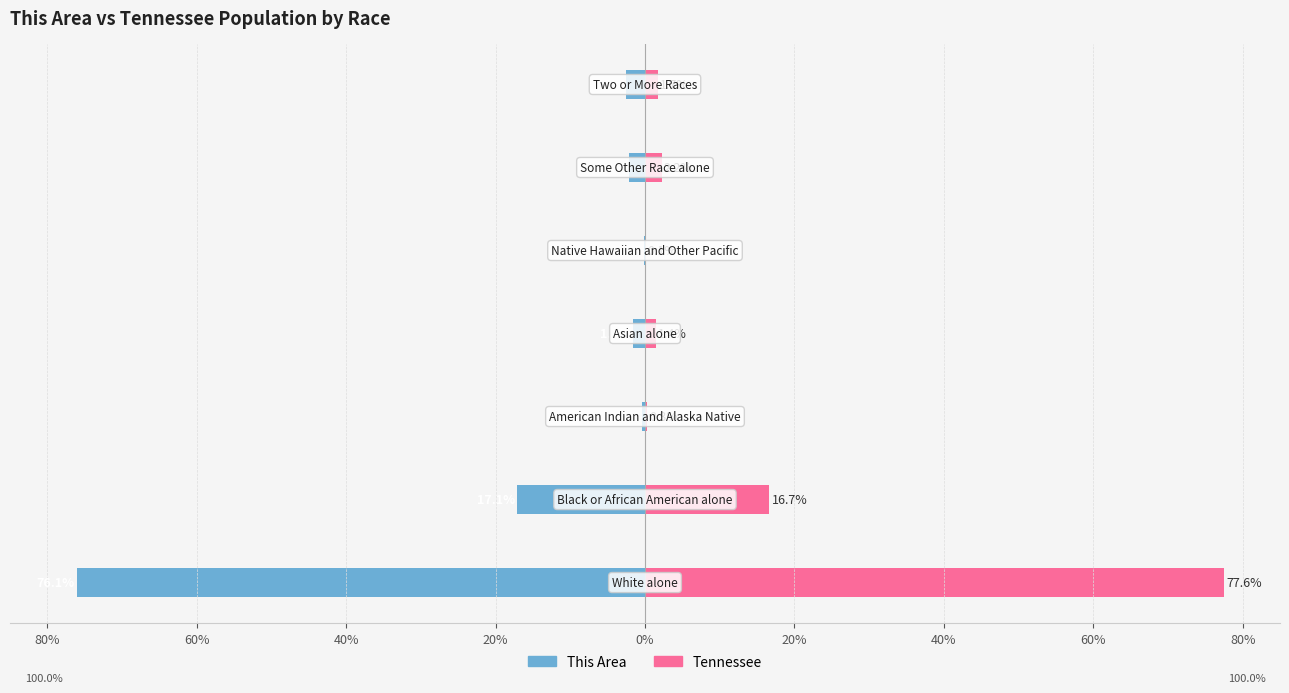

How many bars are there in total?

14